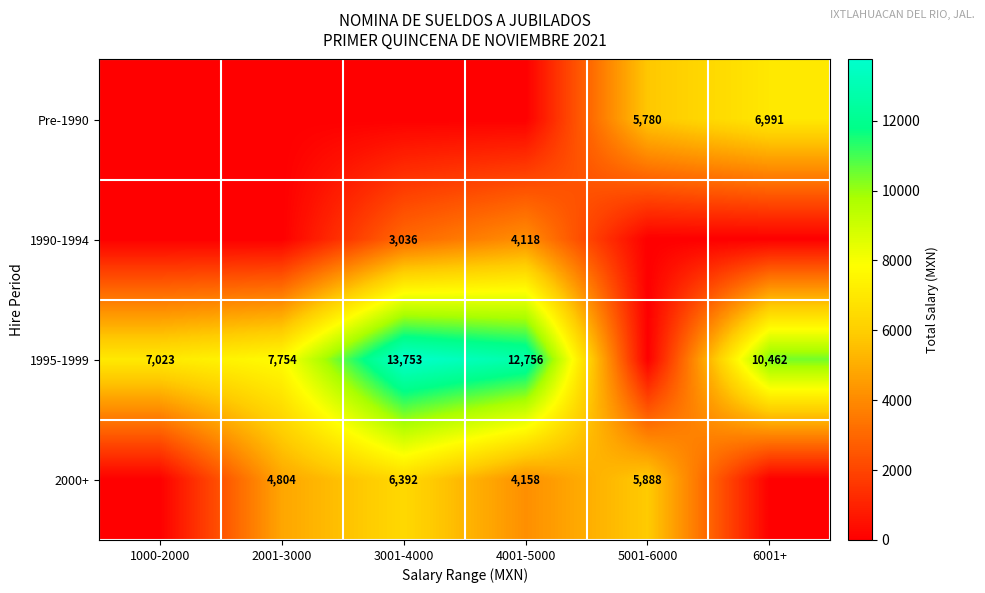

True or false: 1995-1999 has a value of 10462 at 6001+.

True